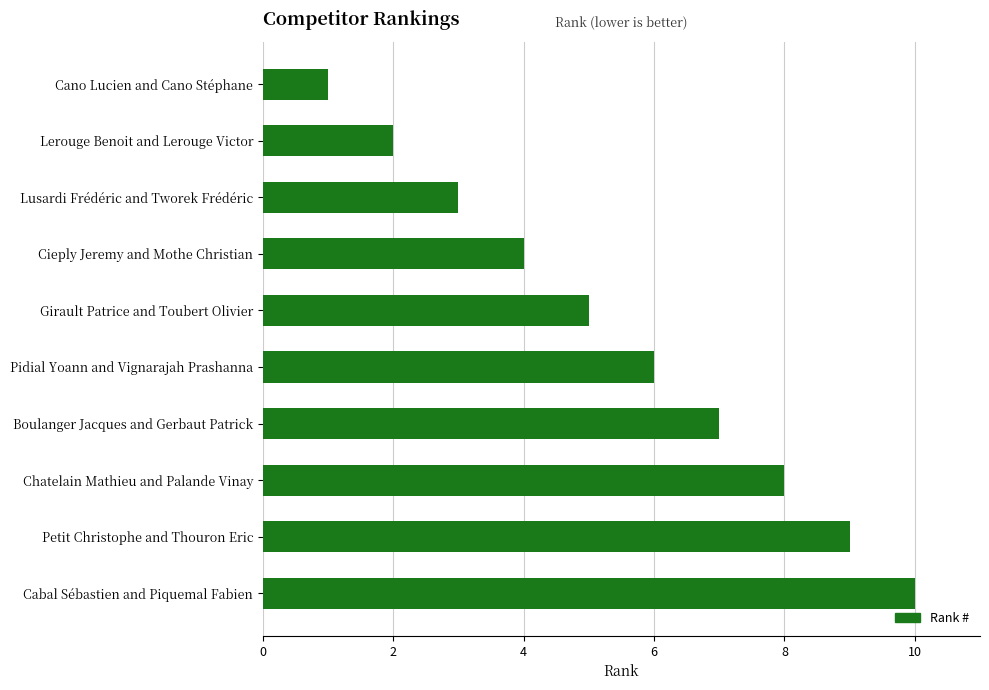

Are the bars grouped side by side (vs. stacked)?

No